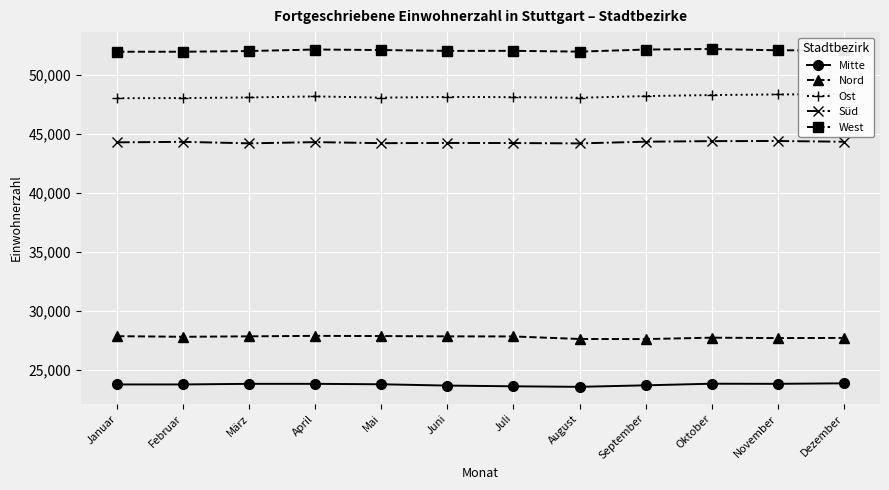

Which has a higher value, Juli or Oktober?

Oktober